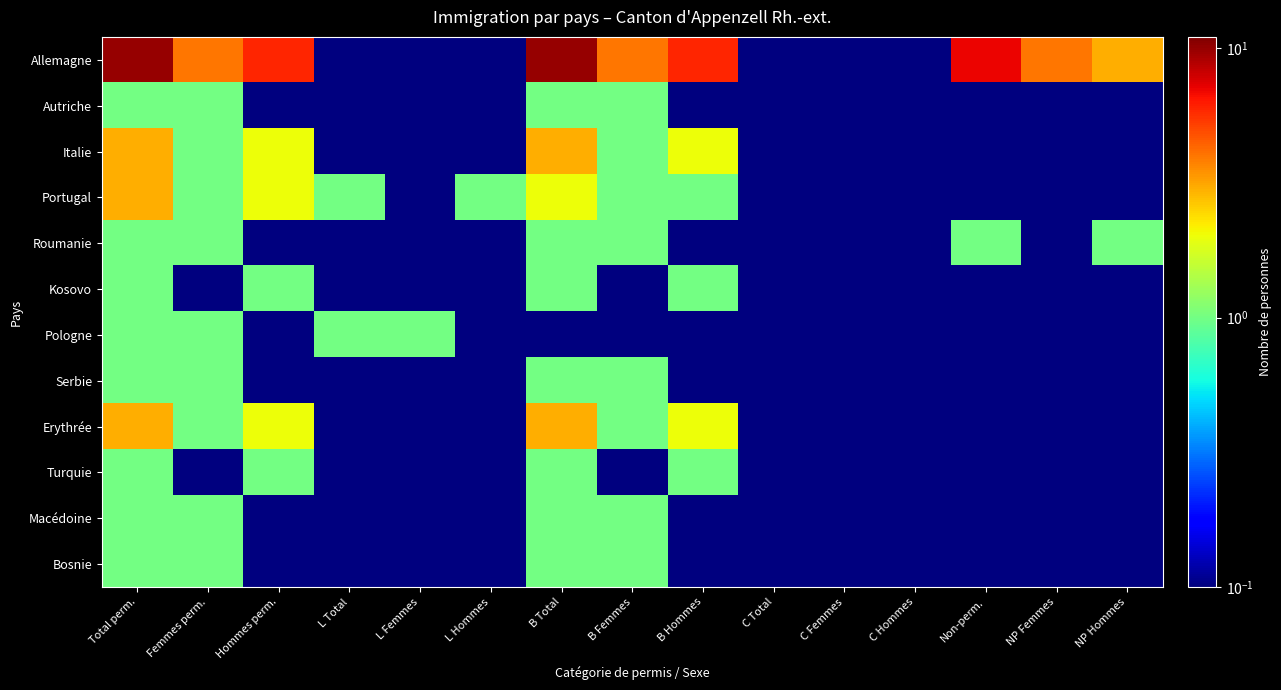

Which series changed the most between Non-perm. and NP Femmes?

Allemagne